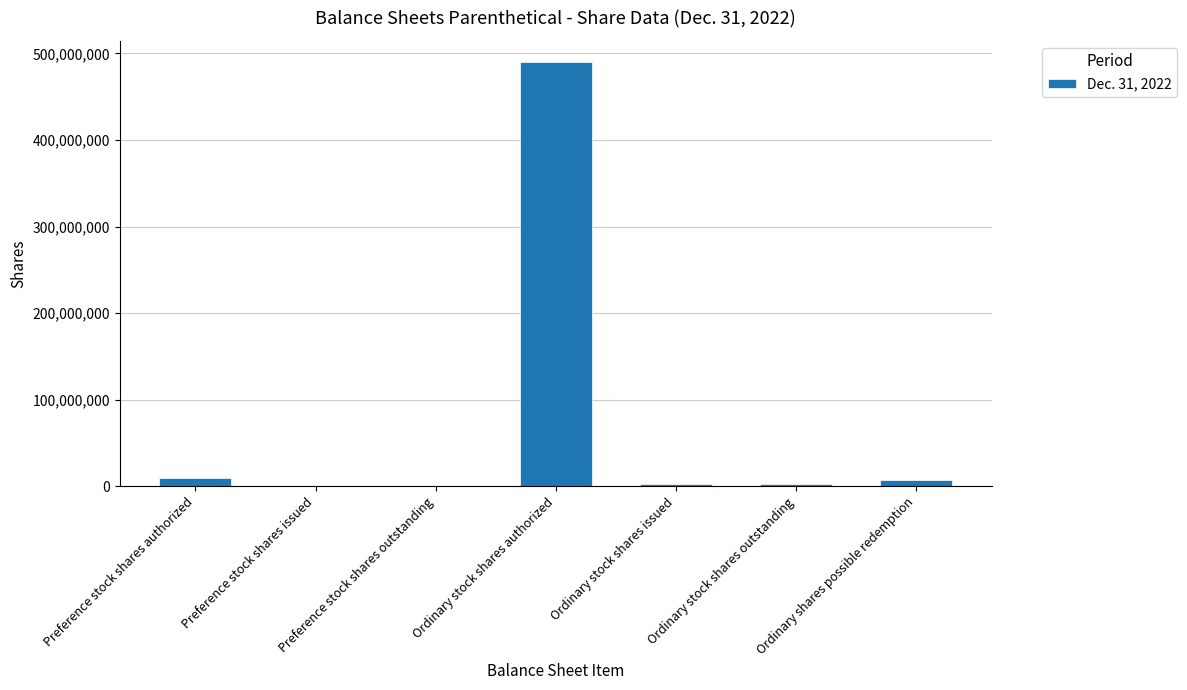

Reading left to right, transcribe all the data shown in this chart.

10000000	0	0	490000000	2310750	2310750	6900000